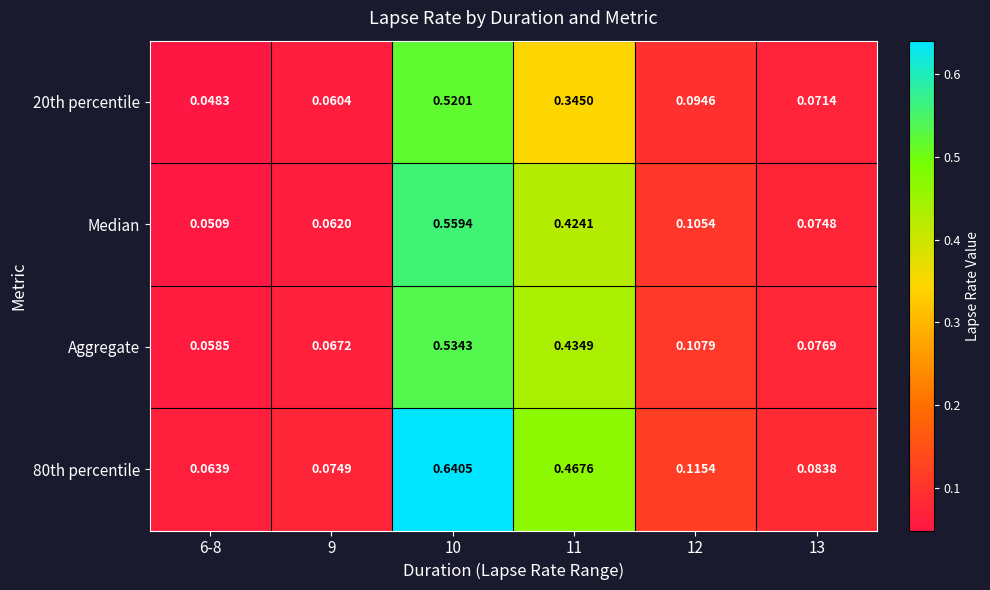

Is the value of Median at 10 greater than the value of Aggregate at 11?

Yes